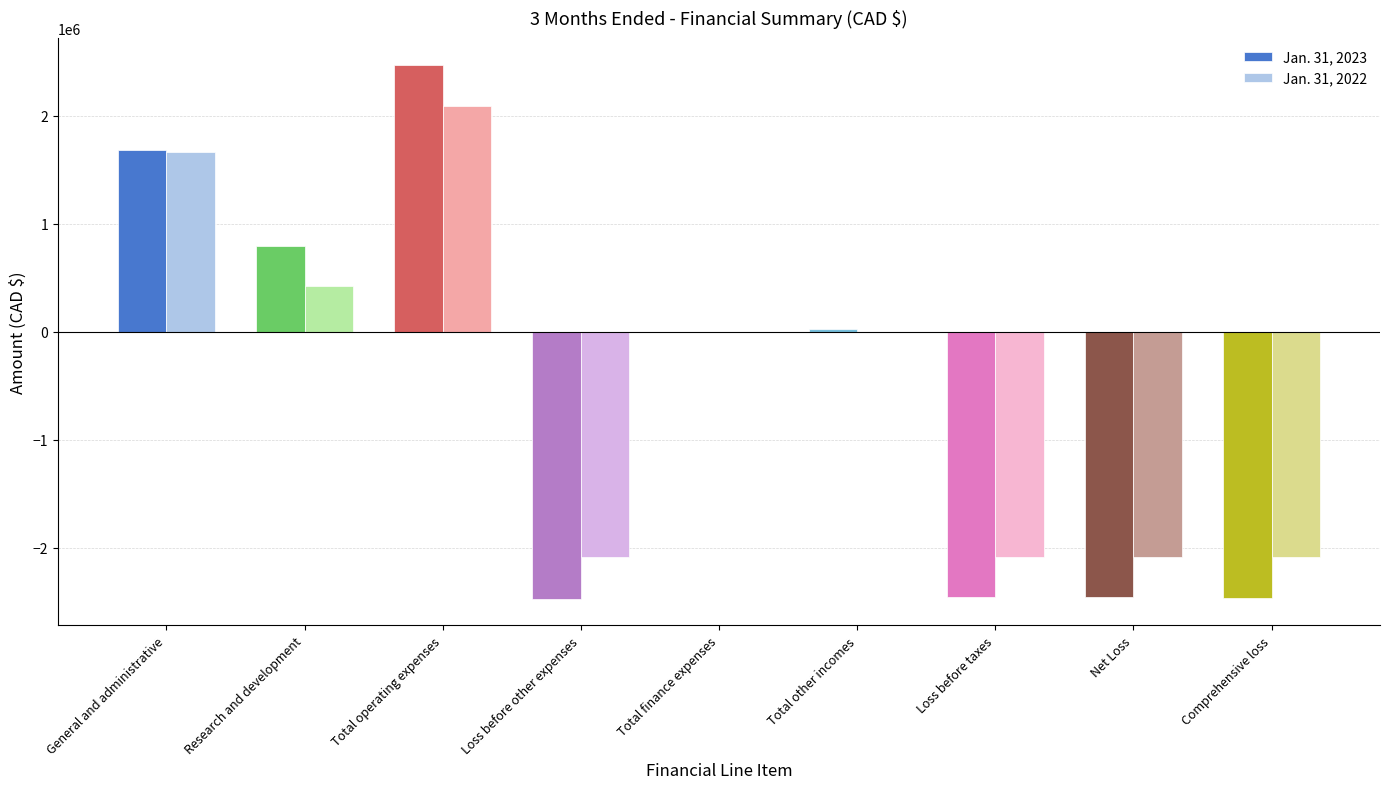

At which category is the sum across all series the highest?

Total operating expenses